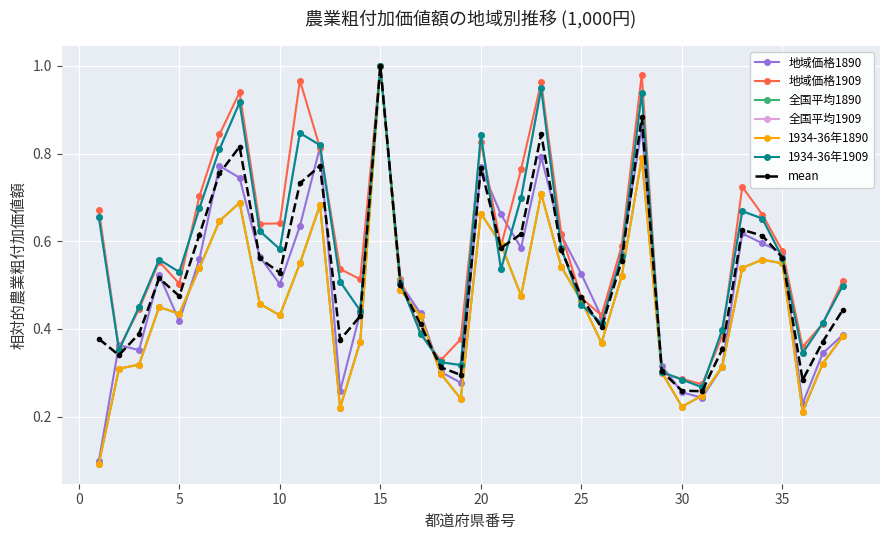

True or false: mean has more than 1 points higher than both neighbors.

True